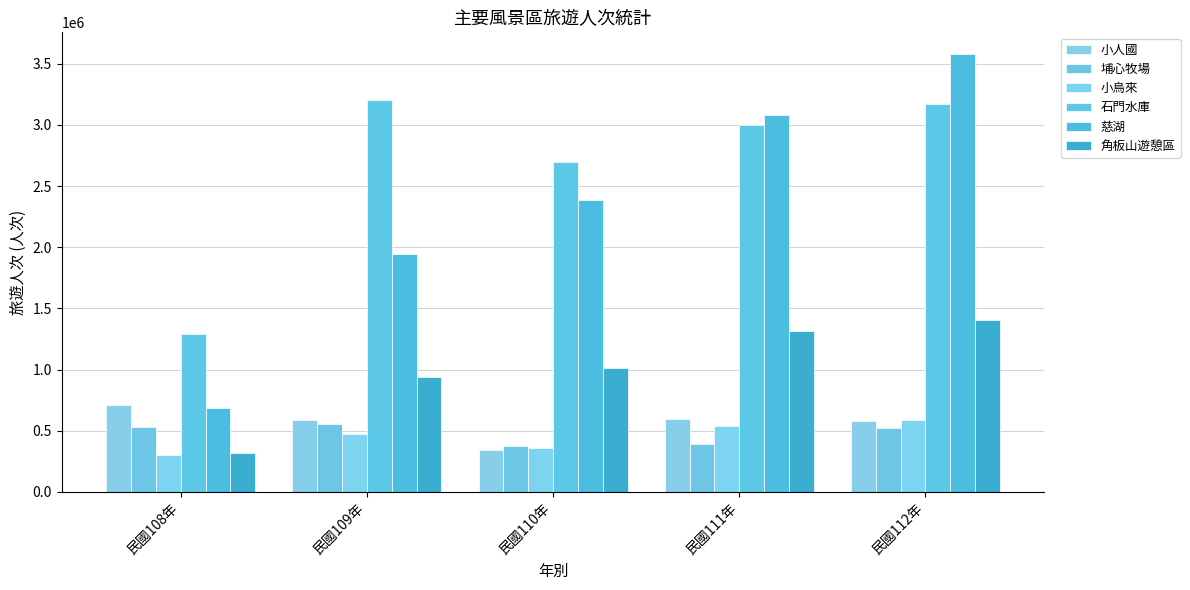

At how many categories does at least one series exceed 1799985?

4